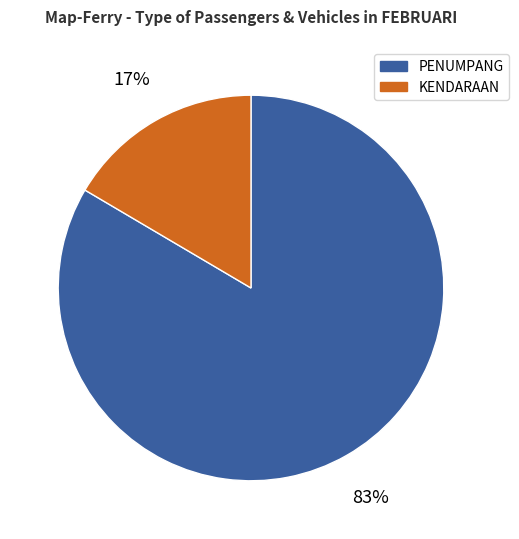

Between PENUMPANG and KENDARAAN, which is larger?

PENUMPANG